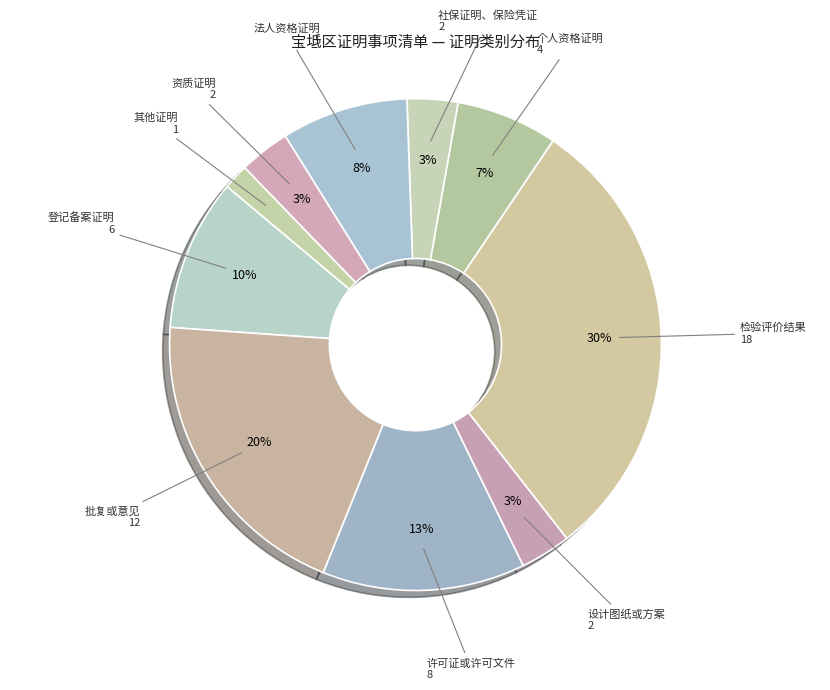

How many slices are in this pie chart?

10